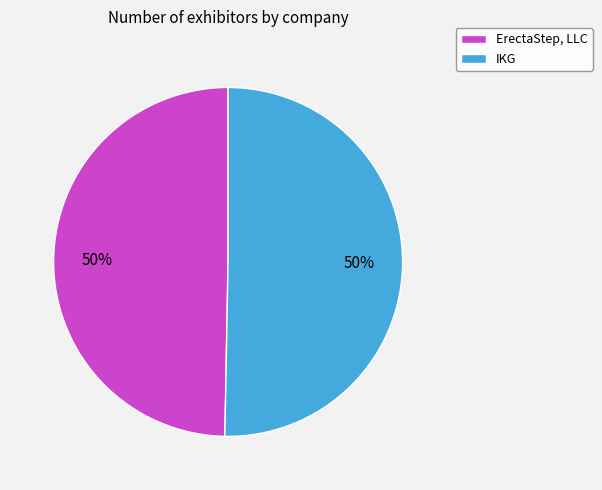

What percentage is the ErectaStep, LLC slice, to the nearest percent?

50%